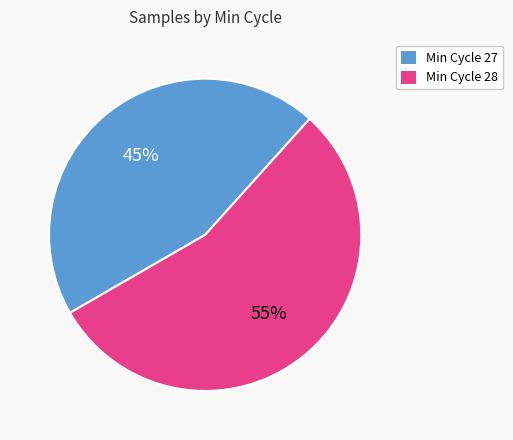

To the nearest percent, what portion does Min Cycle 27 represent?

45%